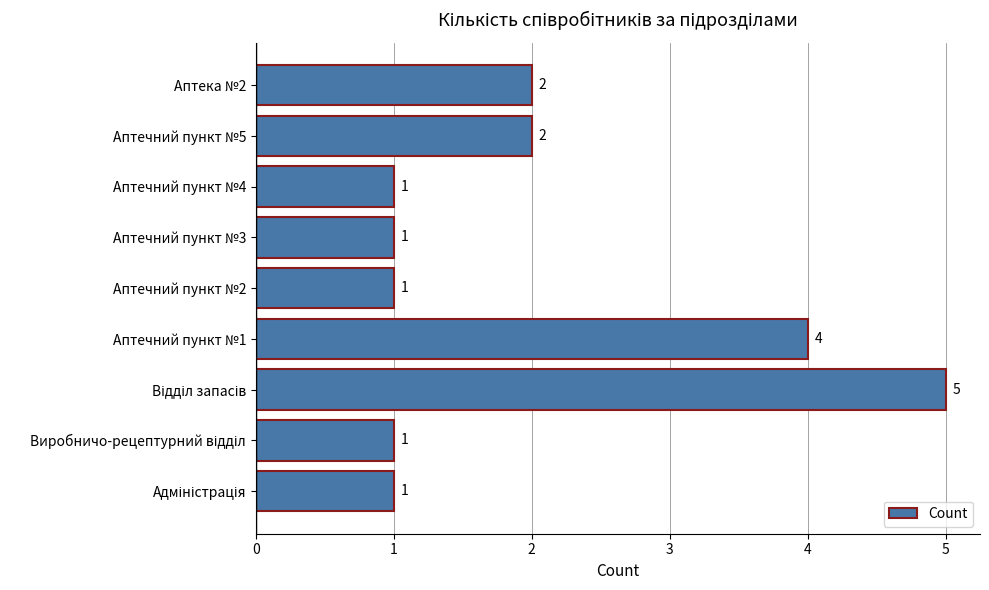

What is the ratio of the value at Аптечний пункт №4 to the value at Аптечний пункт №3?

1.0